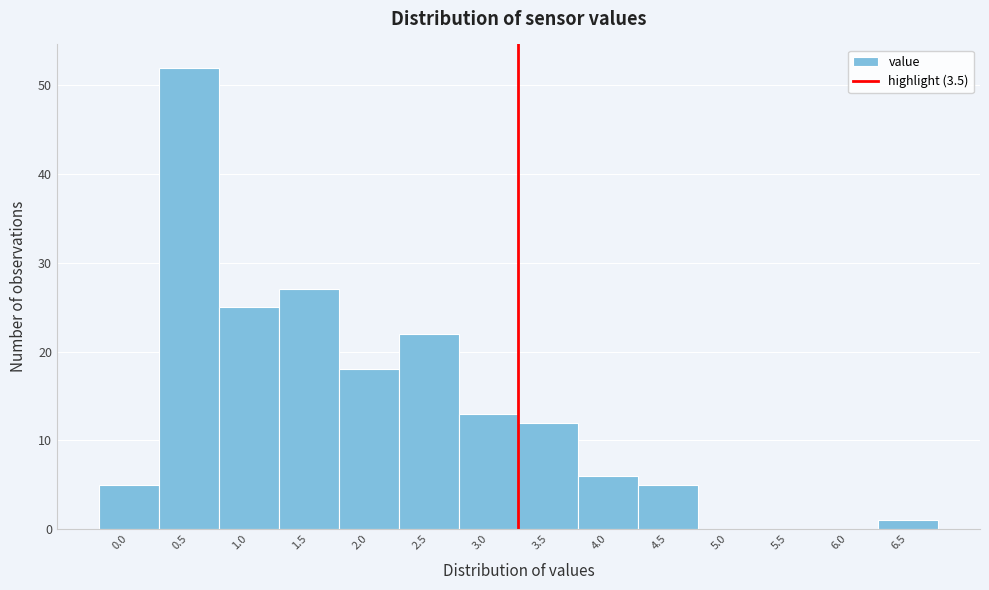

Reading right to left, transcribe all the data shown in this chart.

6.5=1	6.0=0	5.5=0	5.0=0	4.5=5	4.0=6	3.5=12	3.0=13	2.5=22	2.0=18	1.5=27	1.0=25	0.5=52	0.0=5